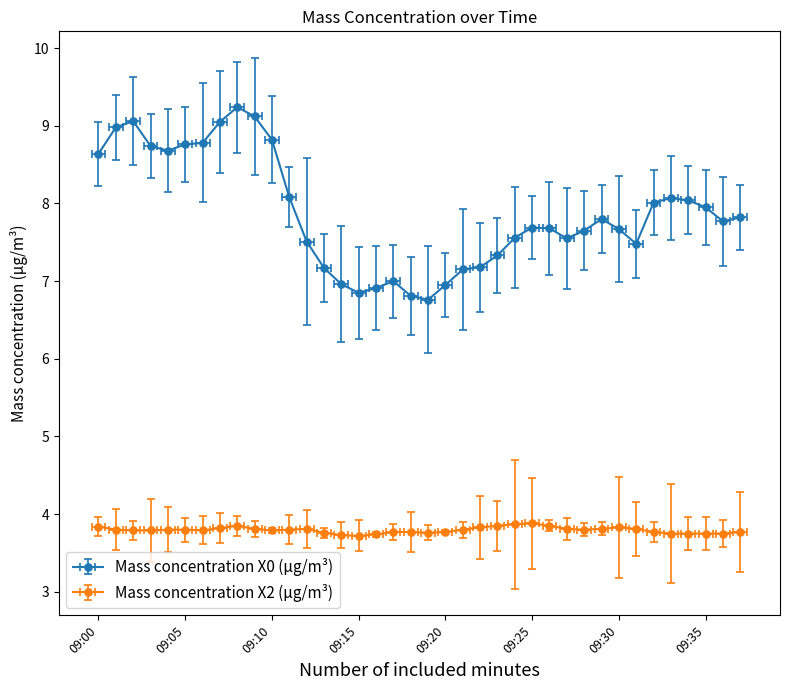

Count the Mass concentration X2 (μg/m³) values in the range 3 to 4.

38